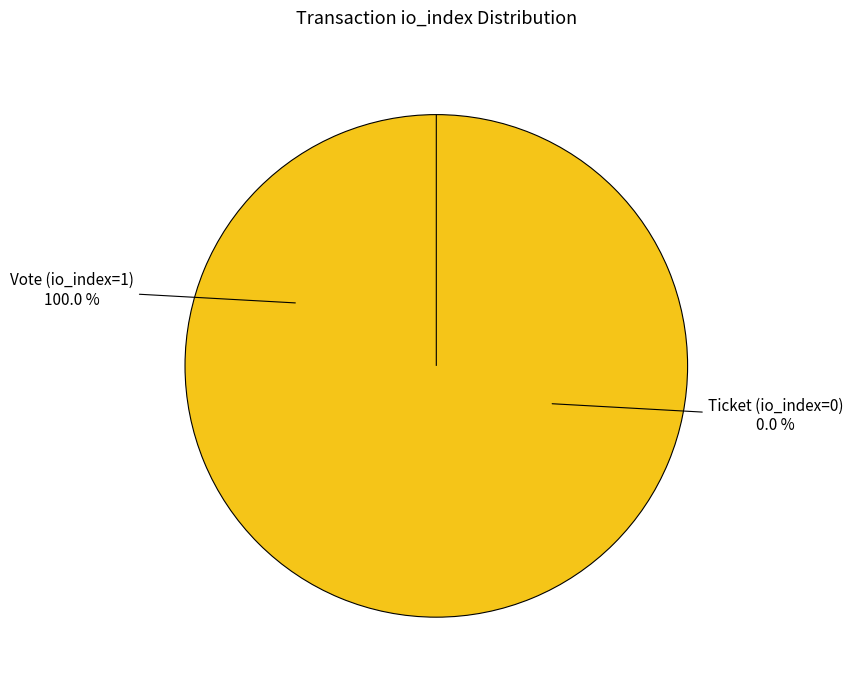

How many slices are in this pie chart?

2